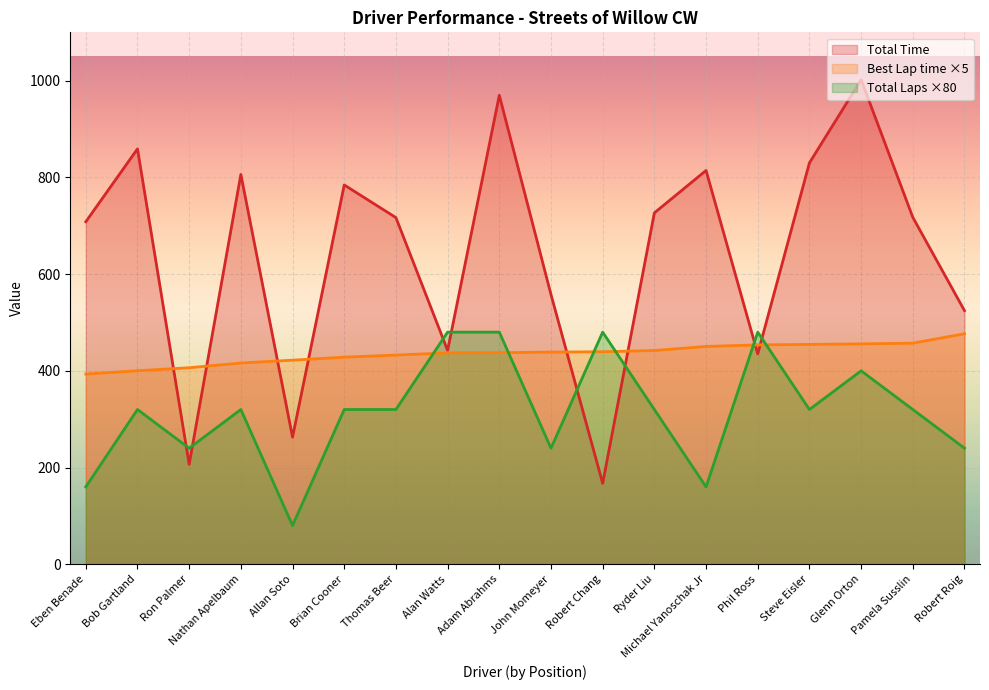

Rank the series by their average value, from highest to lowest.

Total Time, Best Lap time ×5, Total Laps ×80